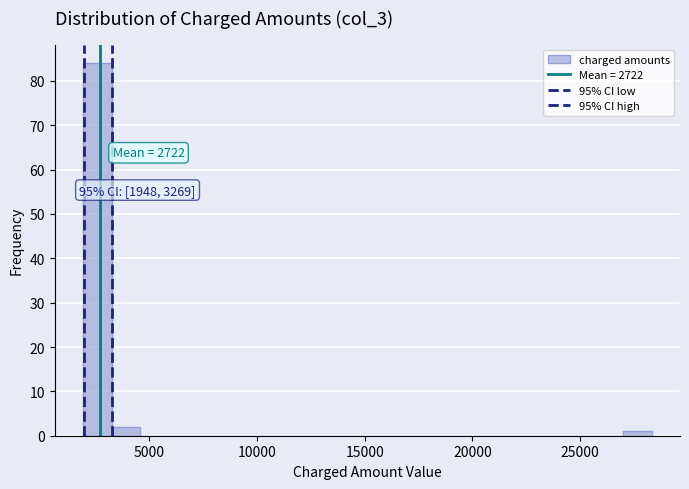

Around what value on the x-axis is the tallest bar? Give the approximate position of its centre, as read against the axis.

2500